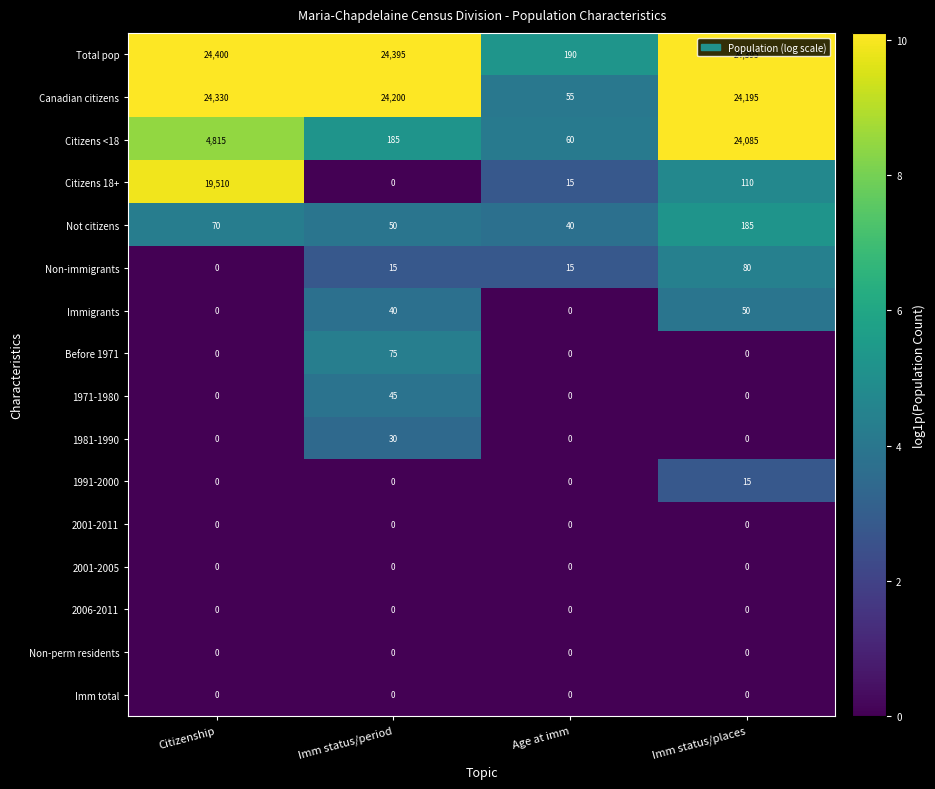

Which series has the largest total across all categories?

Total pop